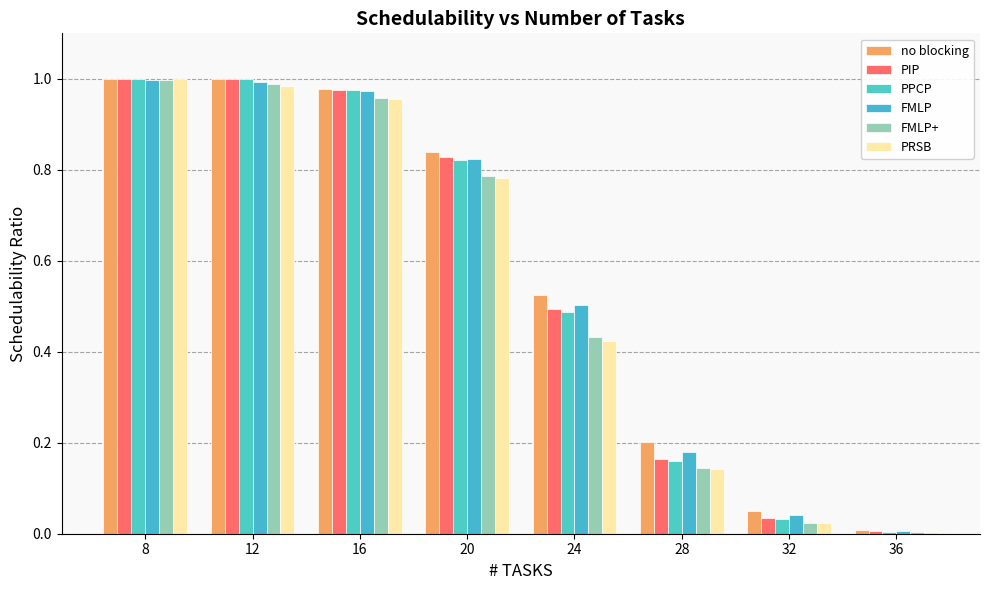

What are all the series names shown in the legend?

no blocking, PIP, PPCP, FMLP, FMLP+, PRSB